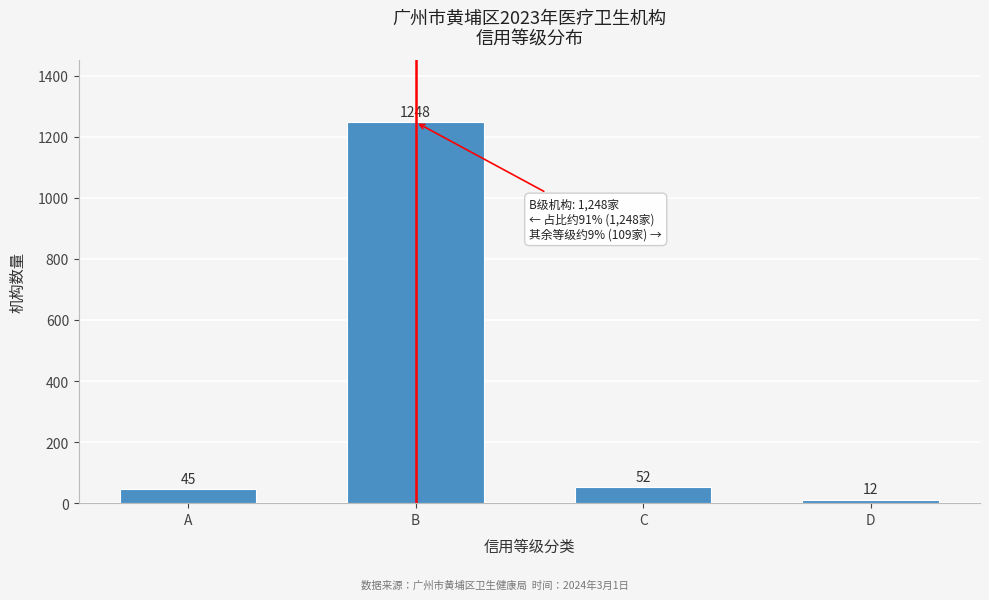

Reading right to left, transcribe all the data shown in this chart.

D=12	C=52	B=1248	A=45